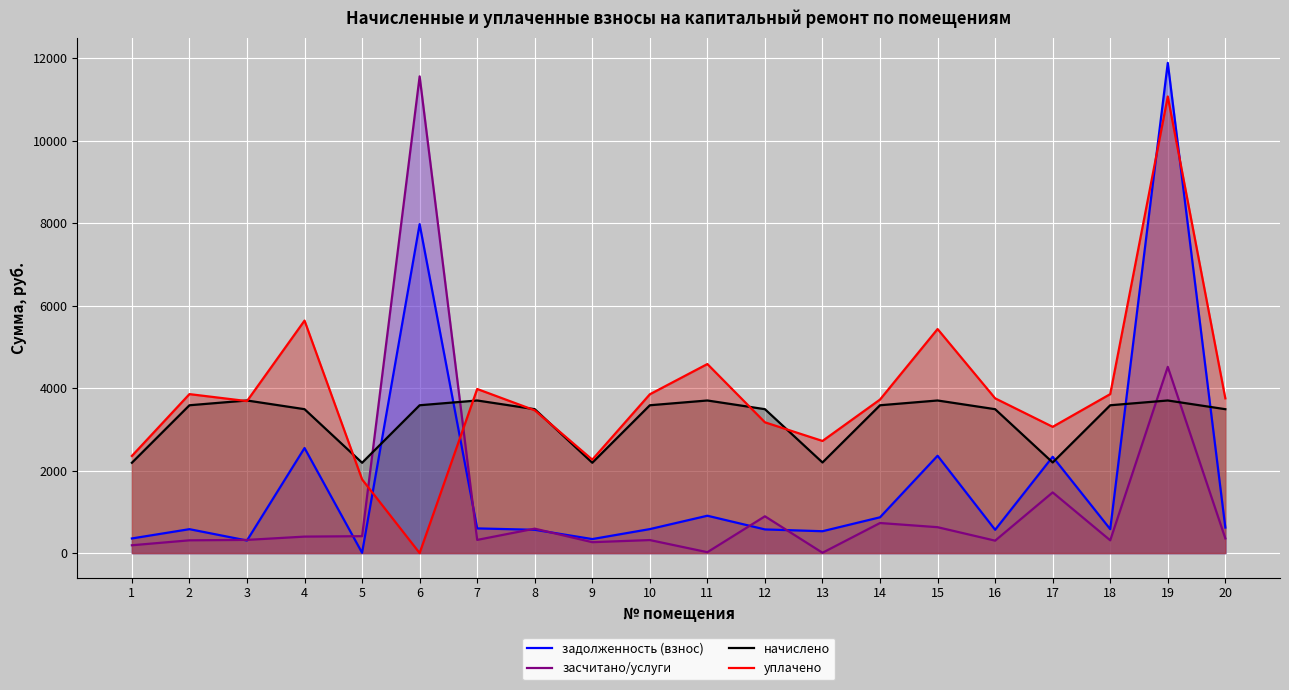

At how many categories does at least one series exceed 11275?

2